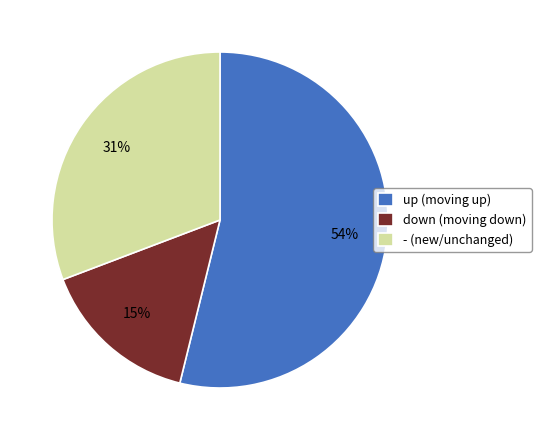

To the nearest percent, what portion does - (new/unchanged) represent?

31%